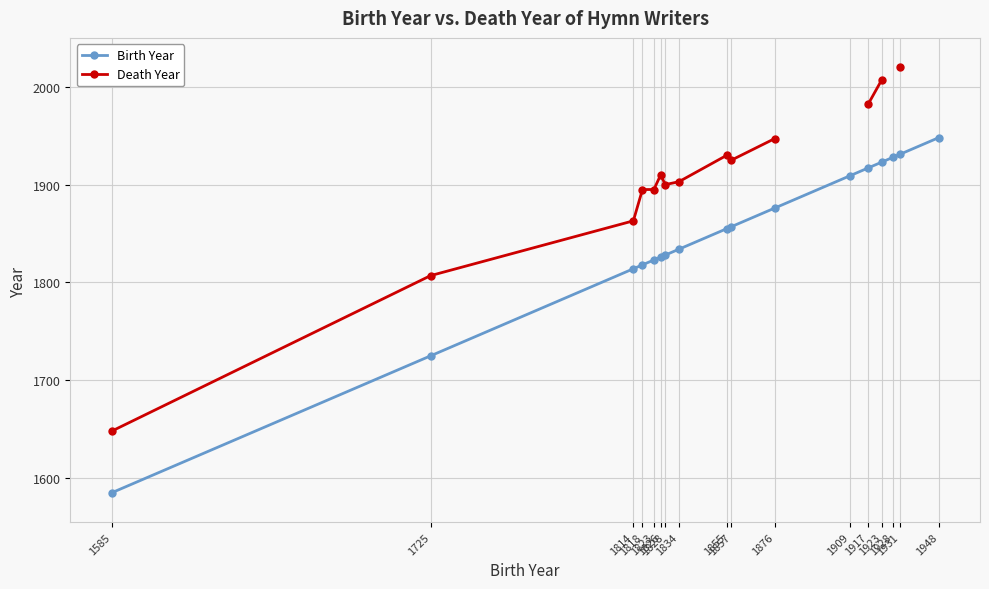

True or false: Birth Year and Death Year intersect in this chart.

False